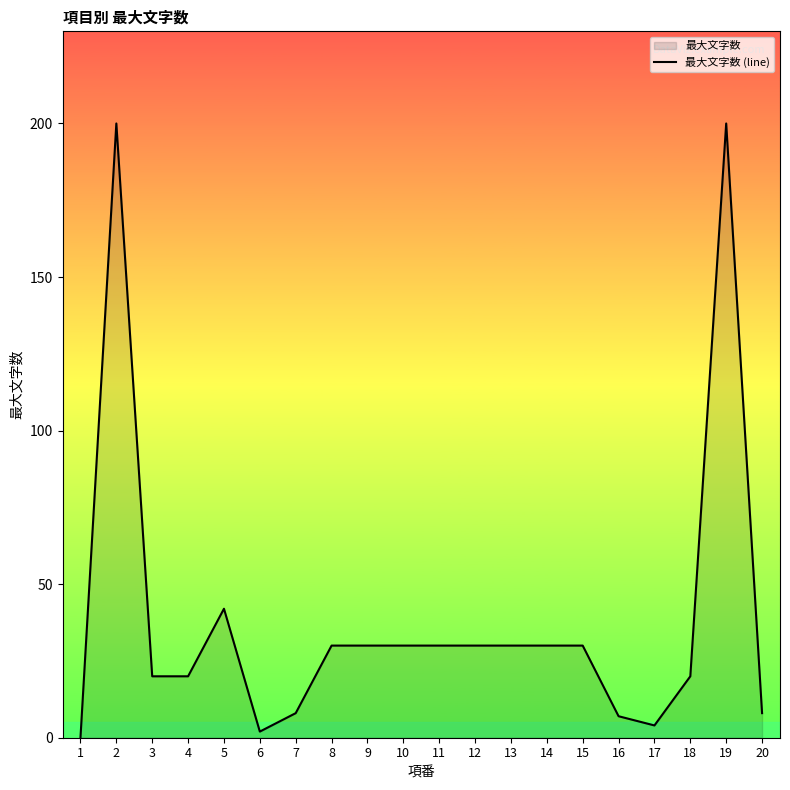

What value does the data have at 13?

30